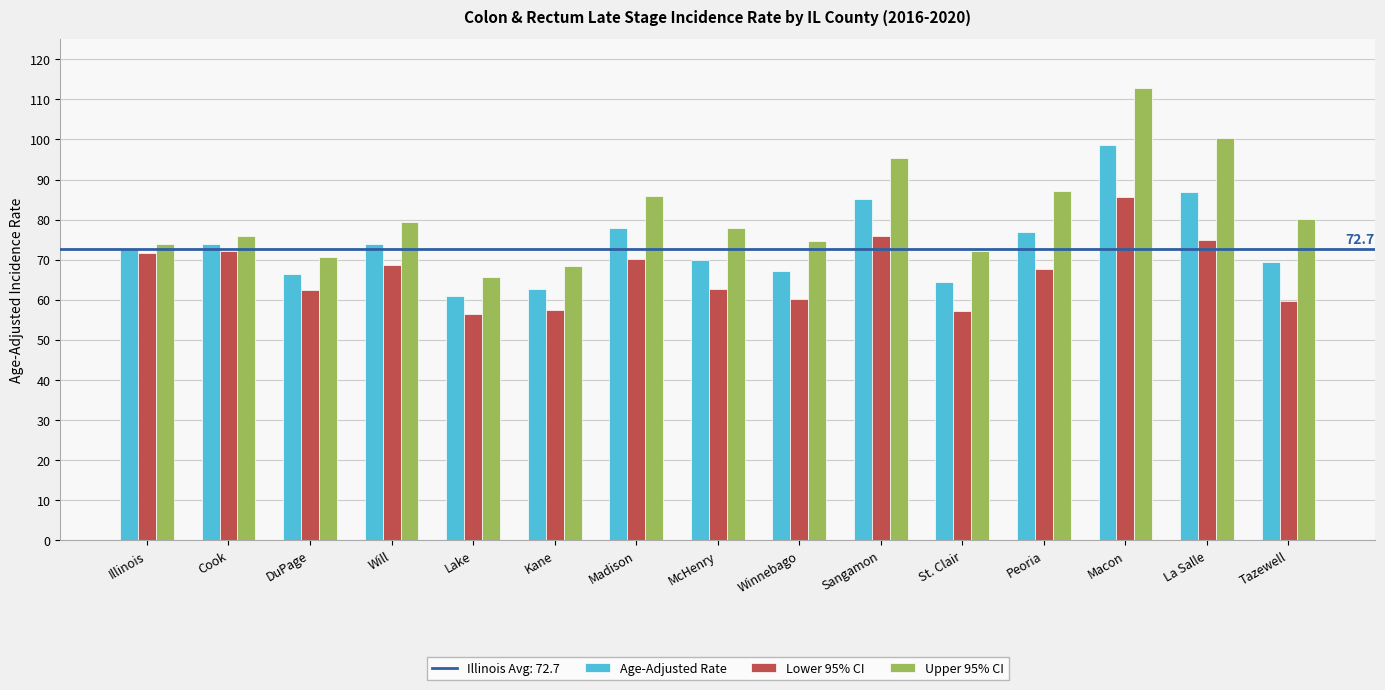

What is the difference between the maximum and minimum values in the Lower 95% CI series?

29.3